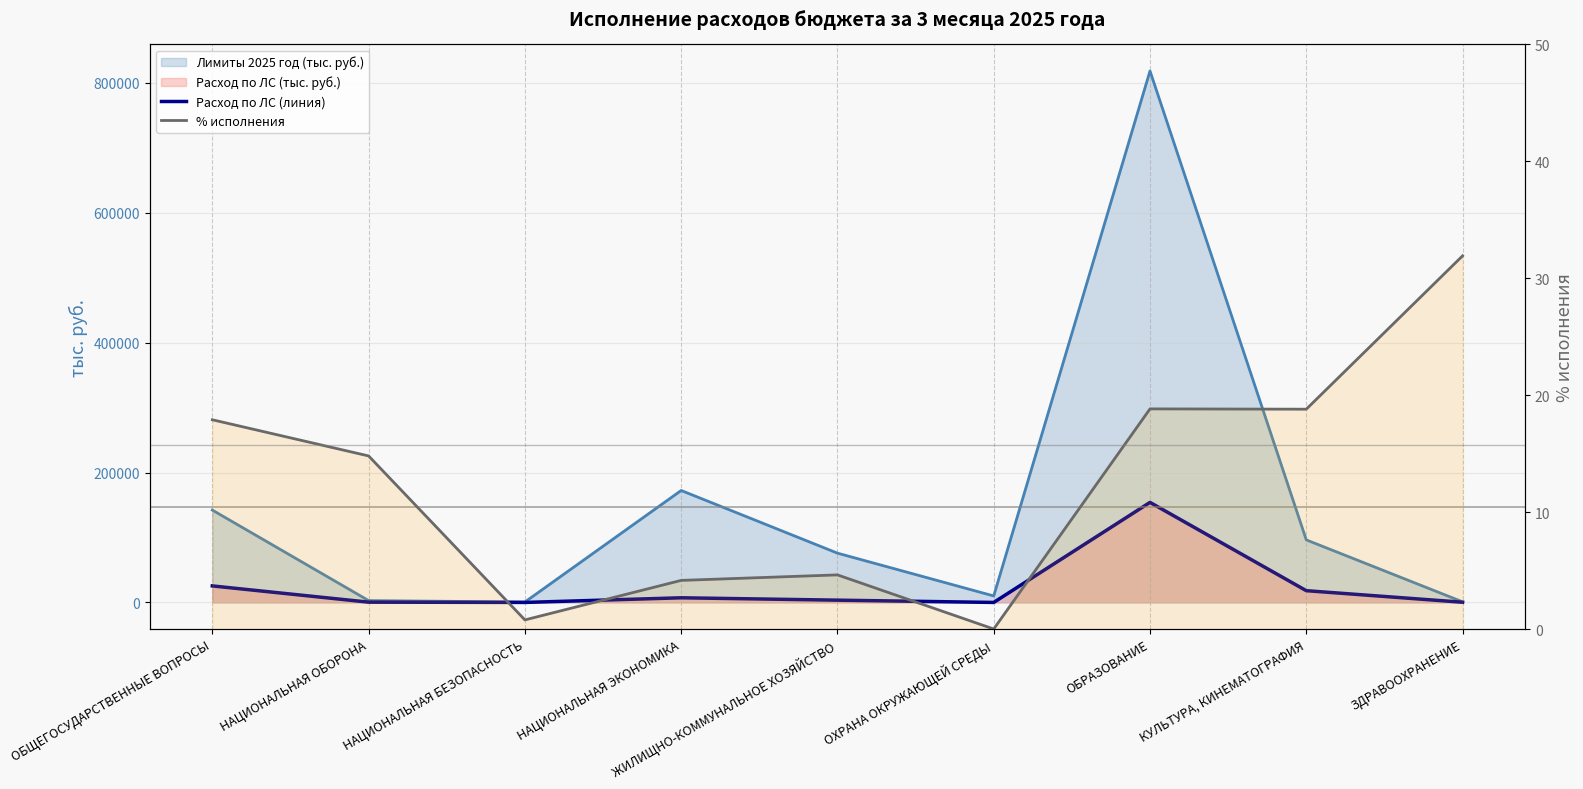

Is it true that the value at НАЦИОНАЛЬНАЯ БЕЗОПАСНОСТЬ is 1.3?

False